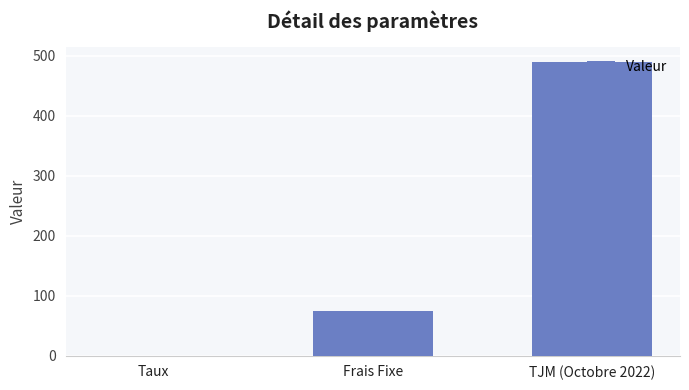

The chart shows a value of 695.6 at TJM (Octobre 2022). True or false?

False